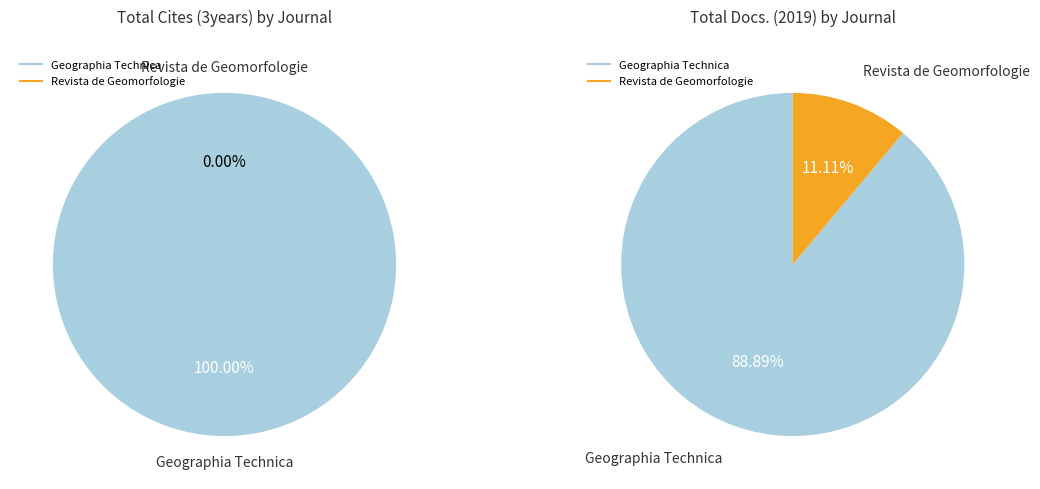

Combined, do Revista de Geomorfologie and Geographia Technica account for over 50%?

Yes